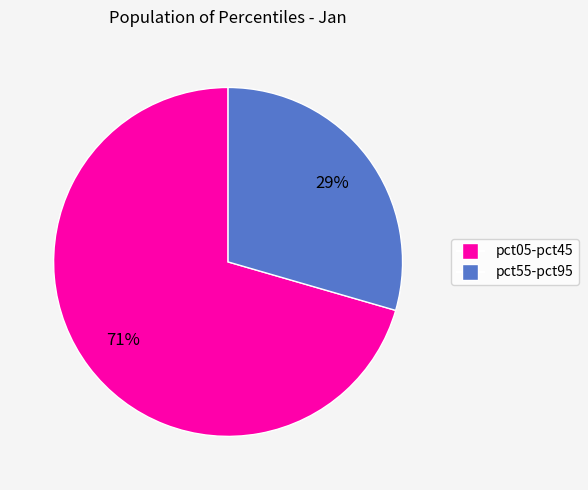

Is there a majority slice in this chart?

Yes